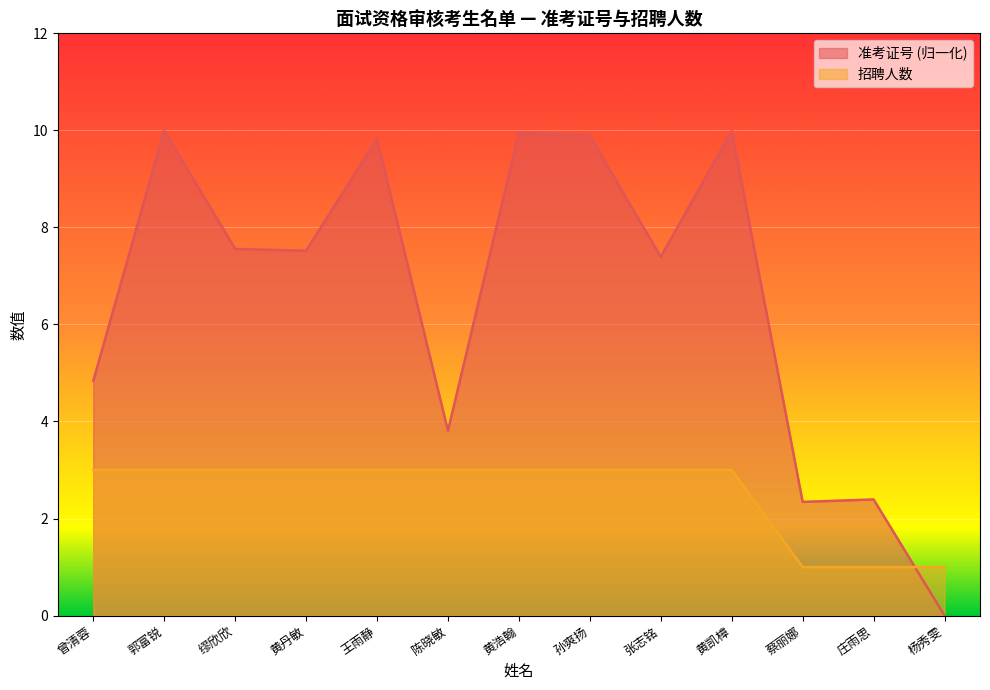

True or false: 准考证号 has more than 0 points higher than both neighbors.

True